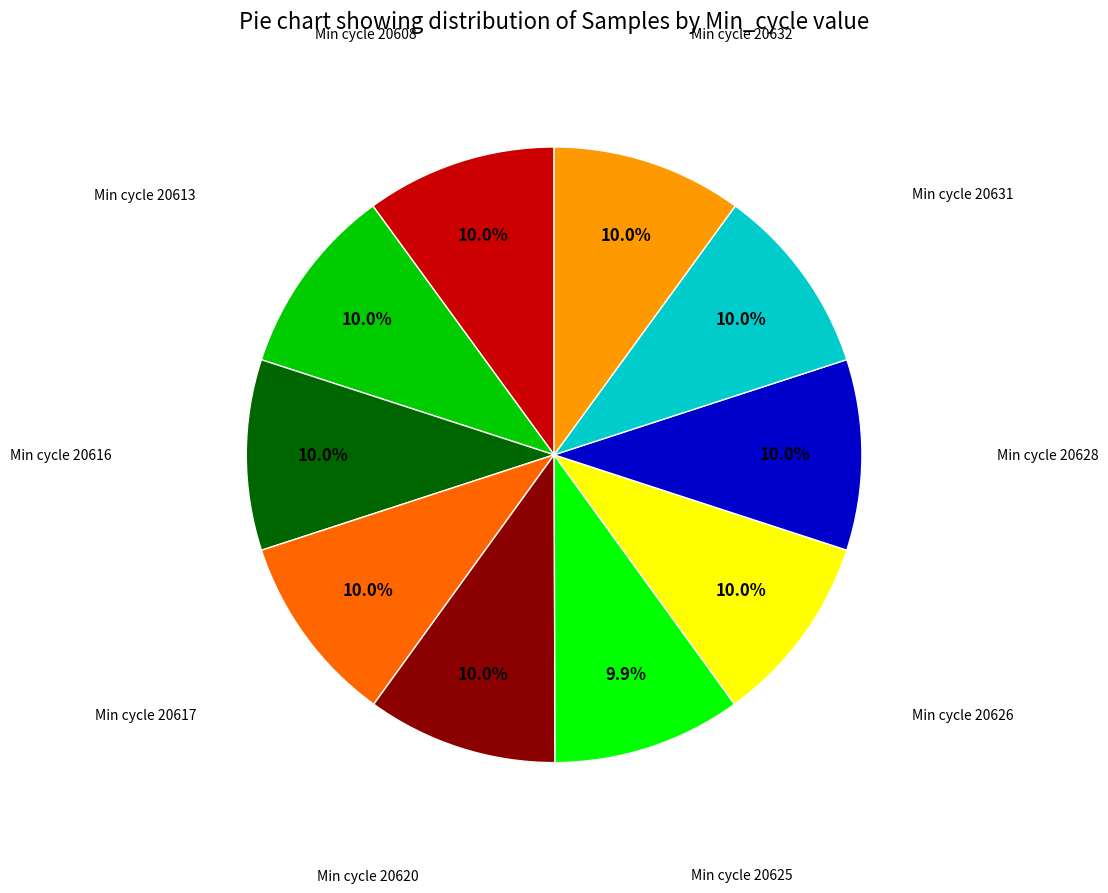

Is there a majority slice in this chart?

No